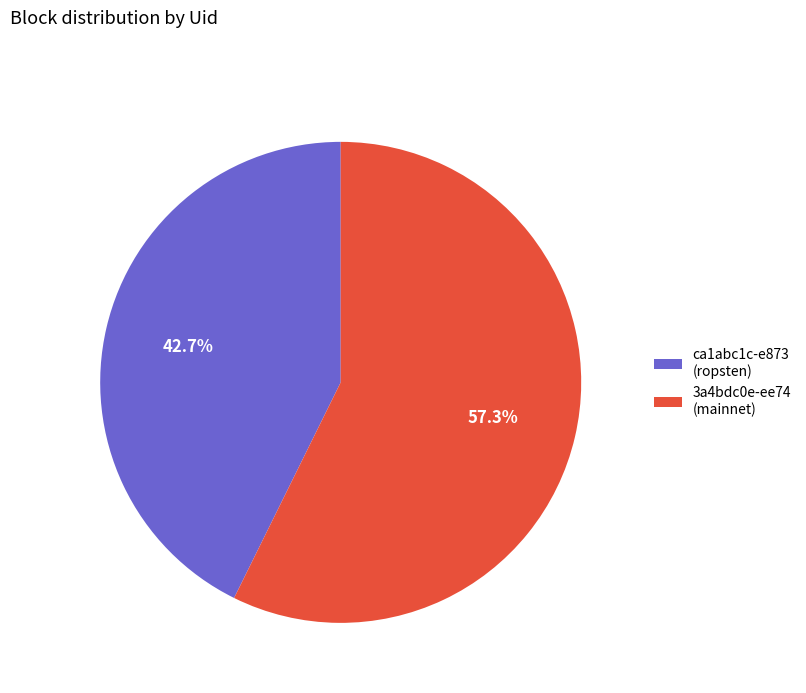

Which slice represents more than half of the pie?

3a4bdc0e-ee74 (mainnet)